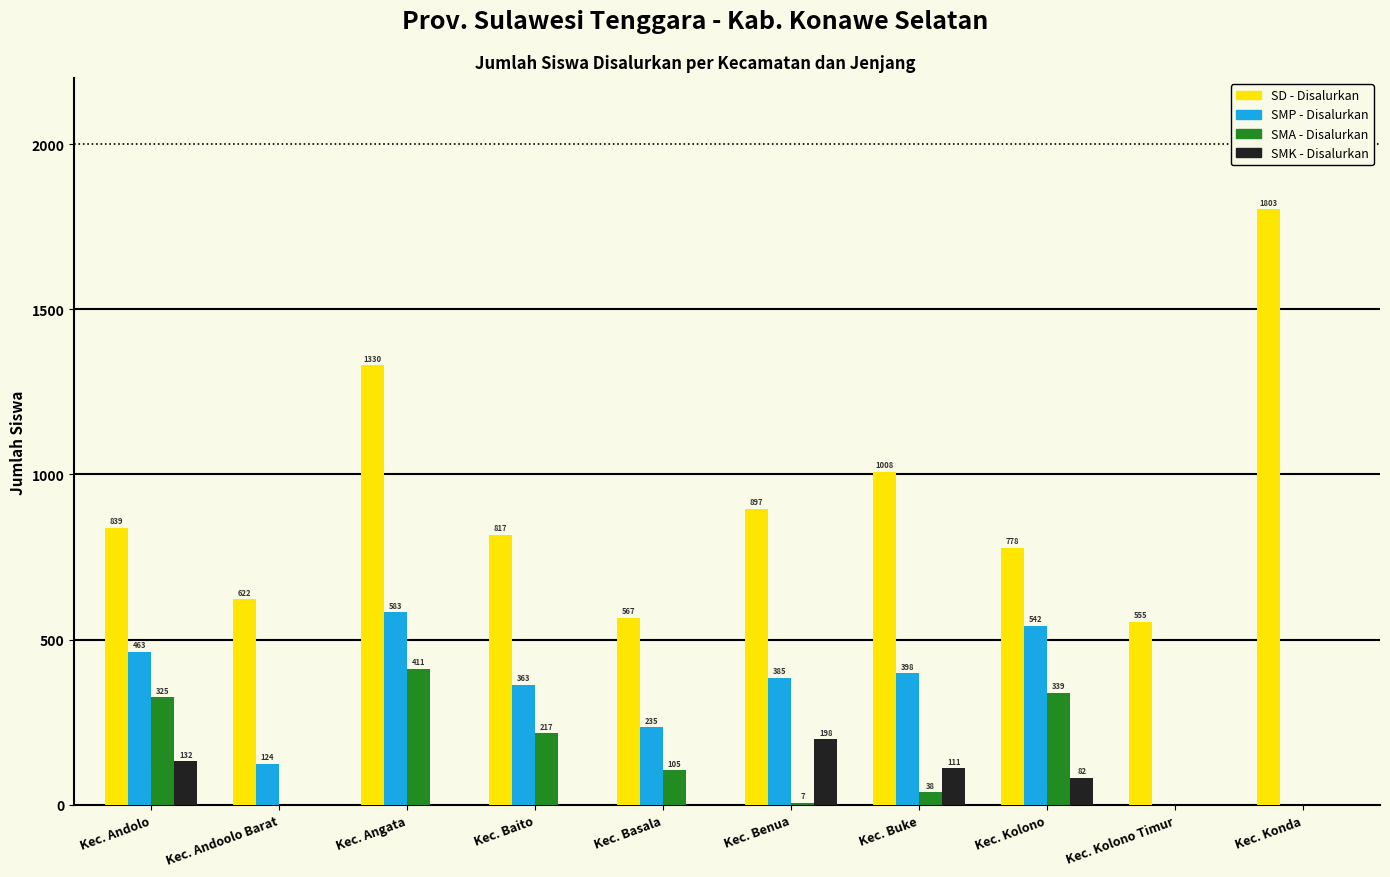

At which label does SMA - Disalurkan first exceed 105?

Kec. Andolo